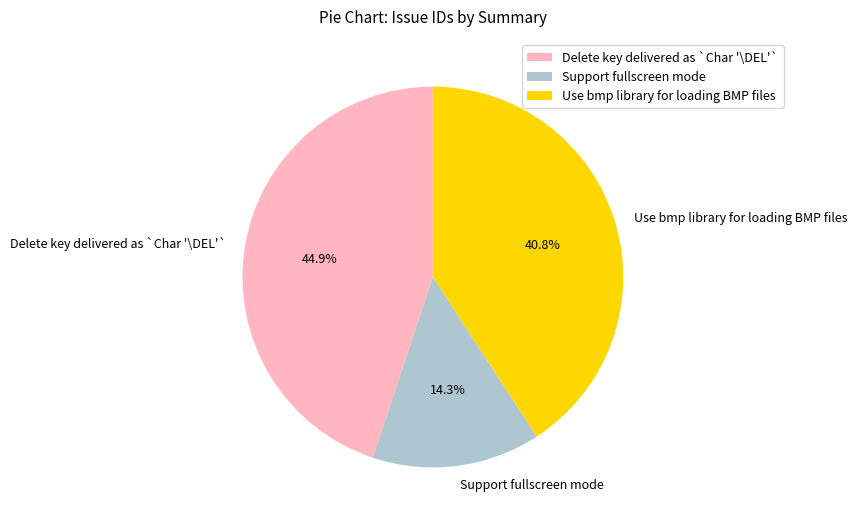

Does any single category account for the majority?

No